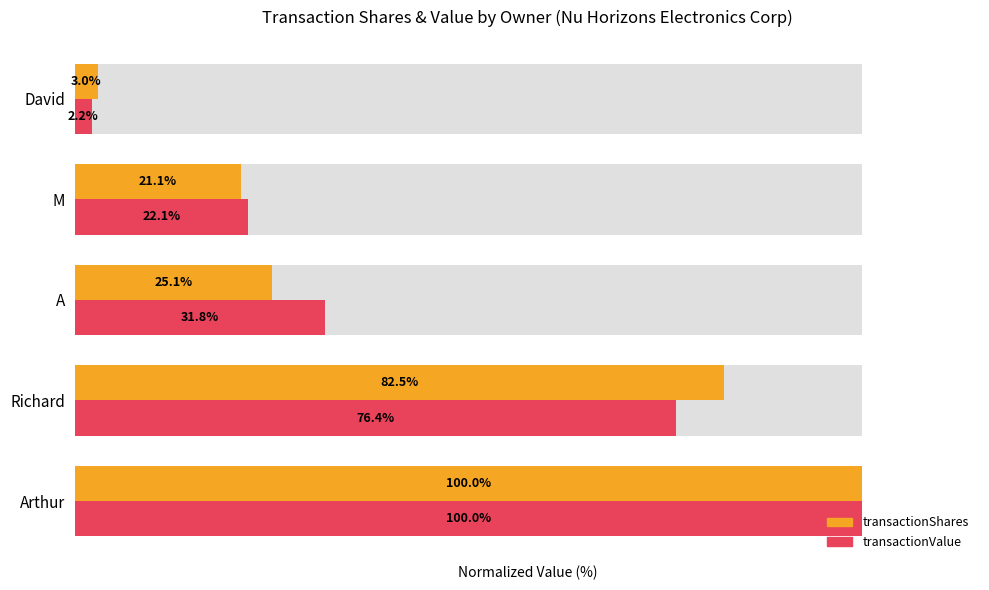

Which series has the largest total across all categories?

transactionValue